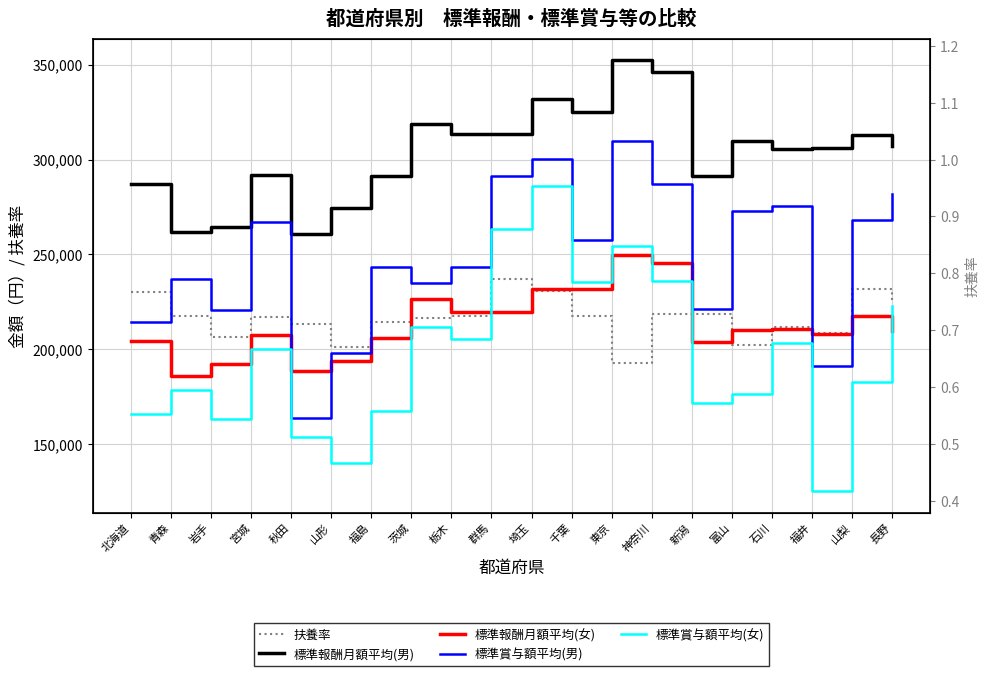

Reading left to right, what are all the values shown in this chart?

扶養率: 230400.0	217800.0	206700.0	216900.0	213300.0	201300.0	214200.0	216600.0	217800.0	237300.0	230700.0	217500.0	192900.0	218700.0	218700.0	202500.0	211800.0	208500.0	231900.0	224400.0
標準報酬月額平均(男): 287097.0	261834.0	264325.0	292061.0	260766.0	274369.0	291312.0	318478.0	313396.0	313602.0	331856.0	325225.0	352389.0	346343.0	291244.0	309898.0	305528.0	306202.0	312890.0	307011.0
標準報酬月額平均(女): 204477.0	186155.0	192432.0	207444.0	188736.0	193735.0	206007.0	226385.0	219683.0	219436.0	231674.0	231939.0	249829.0	245545.0	203876.0	210231.0	210798.0	207895.0	217723.0	209495.0
標準賞与額平均(男): 214293.0	237220.0	220486.0	267251.0	163750.0	197806.0	243216.0	235112.0	243441.0	291281.0	300112.0	257563.0	309588.0	287314.0	221301.0	273049.0	275347.0	190979.0	268209.0	281876.0
標準賞与額平均(女): 165820.0	178303.0	163185.0	200080.0	153666.0	140025.0	167599.0	211666.0	205651.0	263146.0	286304.0	235290.0	254619.0	236048.0	171617.0	176238.0	203215.0	125269.0	182907.0	222922.0